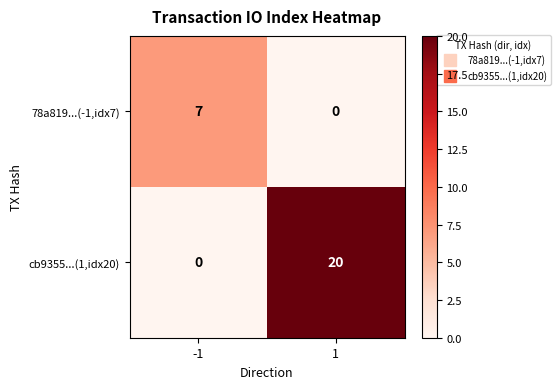

What is the difference between the highest and lowest values at 1?

20